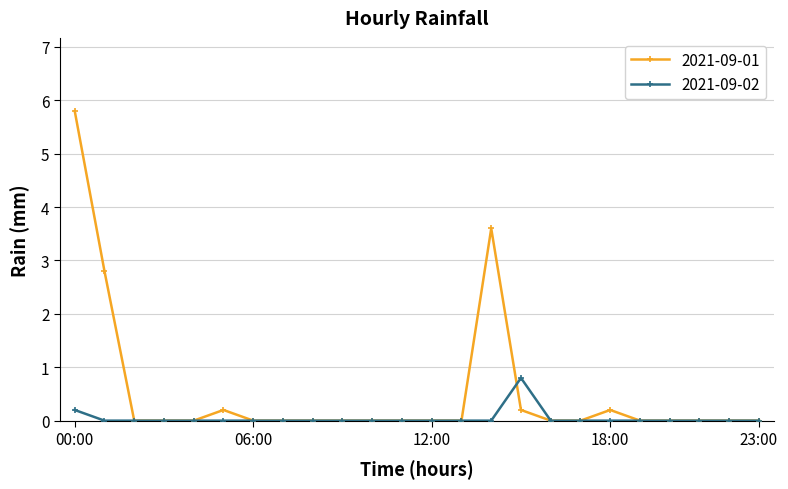

Which series has the largest total across all categories?

2021-09-01